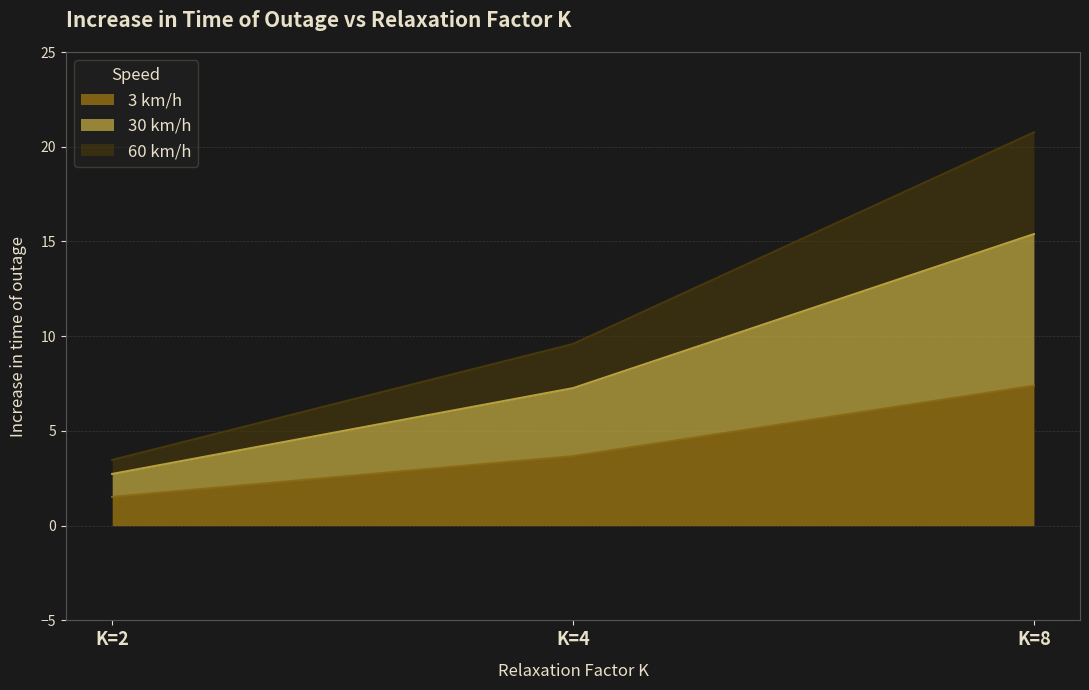

At which category is the sum across all series the highest?

K=8